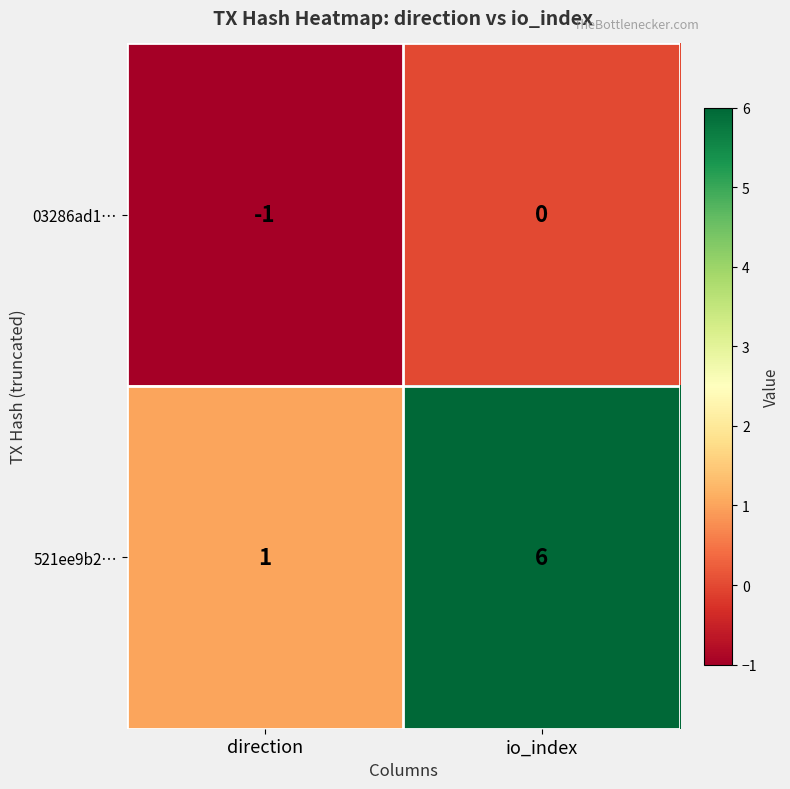

How many distinct data groups are displayed?

2